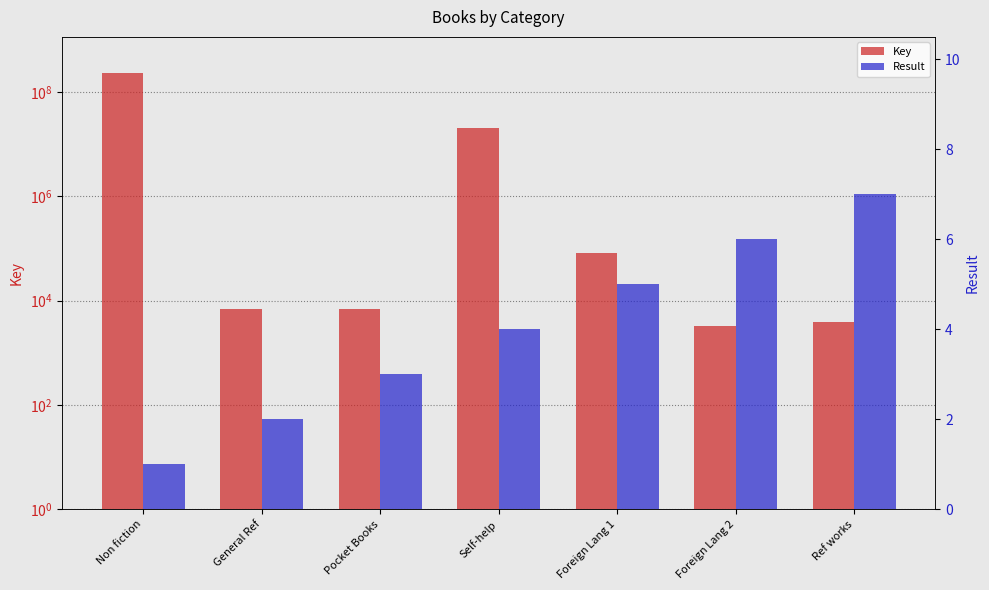

What is the label of the 6th bar from the left?

Foreign Lang 2